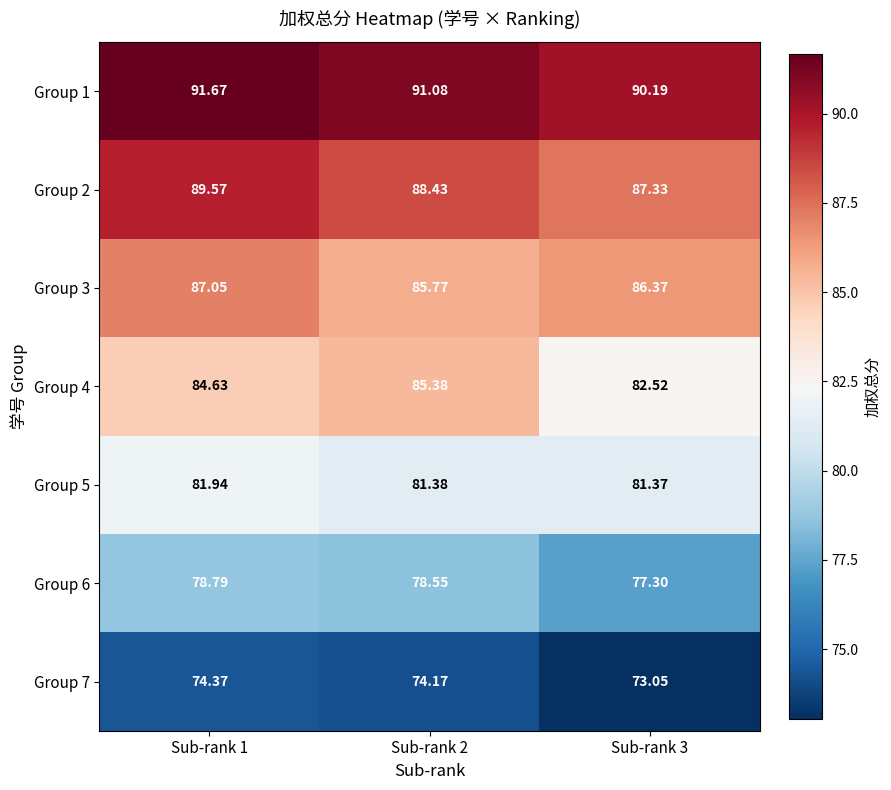

At which category is the sum across all series the highest?

Sub-rank 1